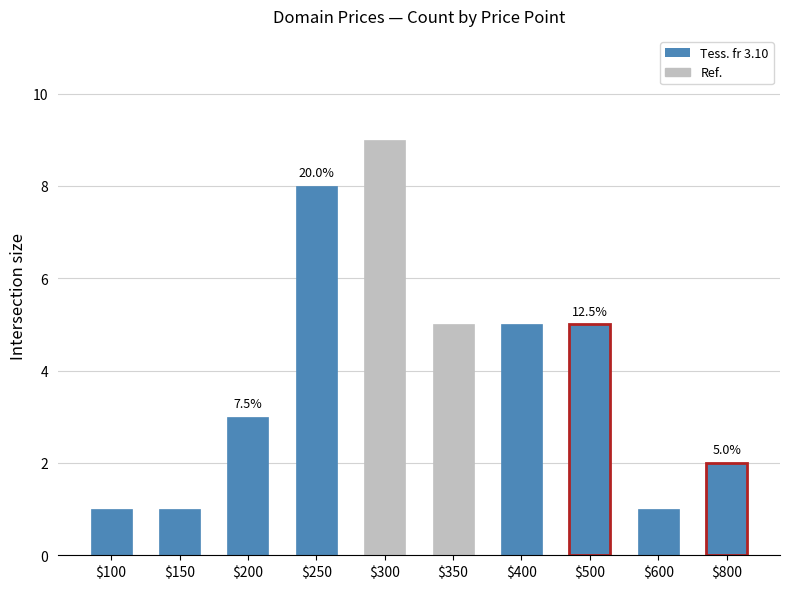

True or false: the data shows 0 at $150.

False